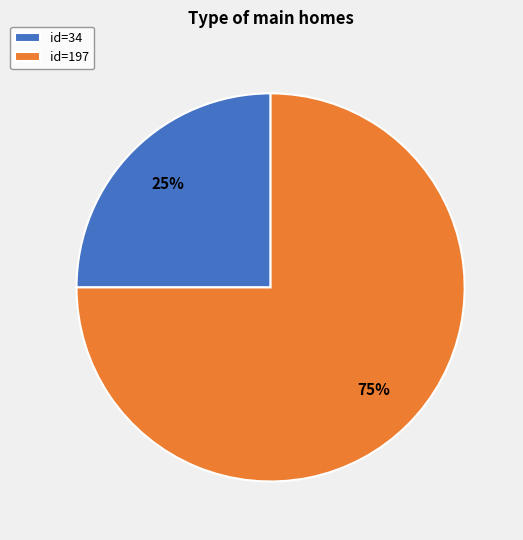

To the nearest percent, what portion does id=197 represent?

75%